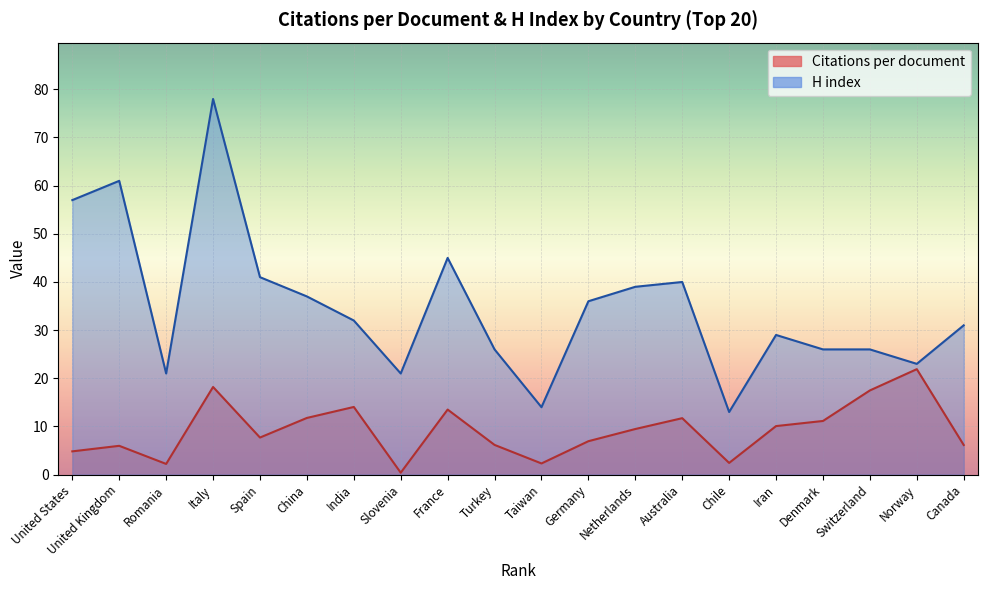

Is the value of H index at United Kingdom greater than the value of Citations per document at Switzerland?

Yes